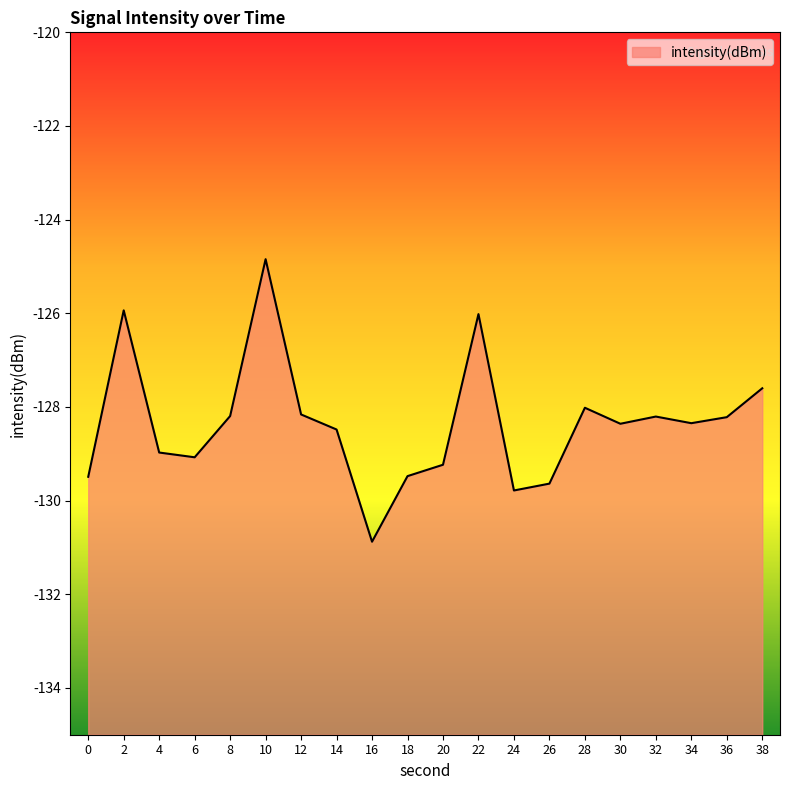

Rank the categories by value from lowest to highest.

16, 24, 26, 0, 18, 20, 6, 4, 14, 30, 34, 36, 32, 8, 12, 28, 38, 22, 2, 10